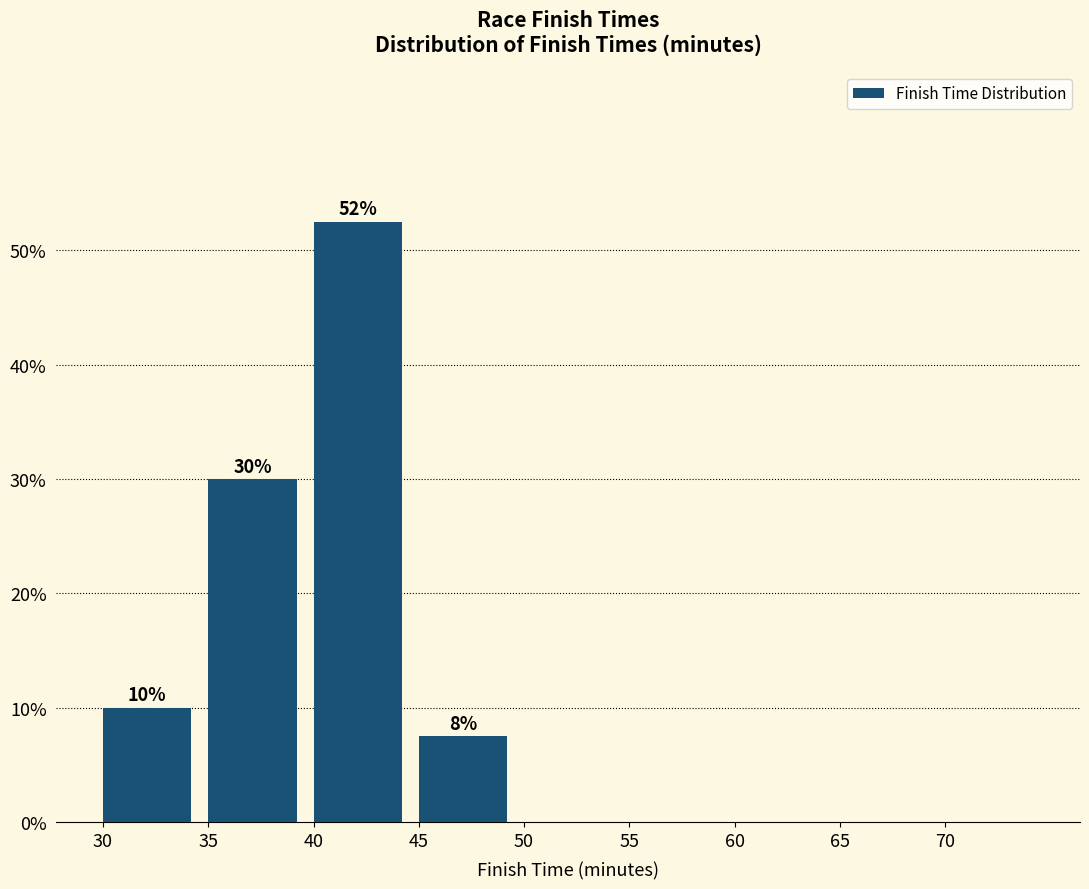

Over which range of the x-axis is the bar tallest?

40 to 45